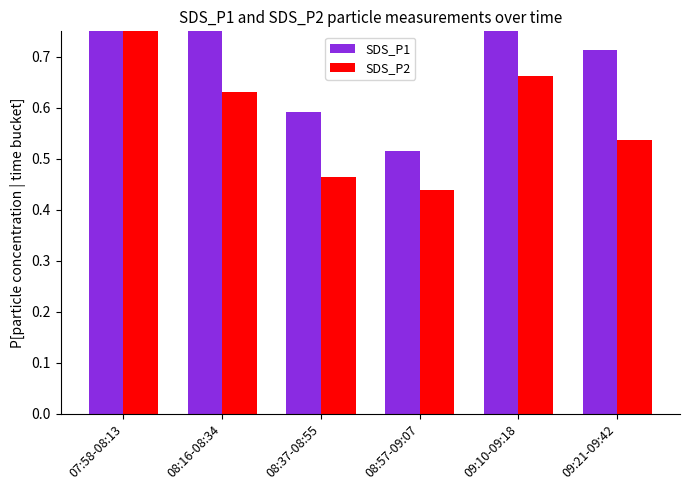

Reading left to right, what are all the values shown in this chart?

SDS_P1: 1.0	0.8	0.6	0.5	0.8	0.7
SDS_P2: 0.9	0.6	0.5	0.4	0.7	0.5